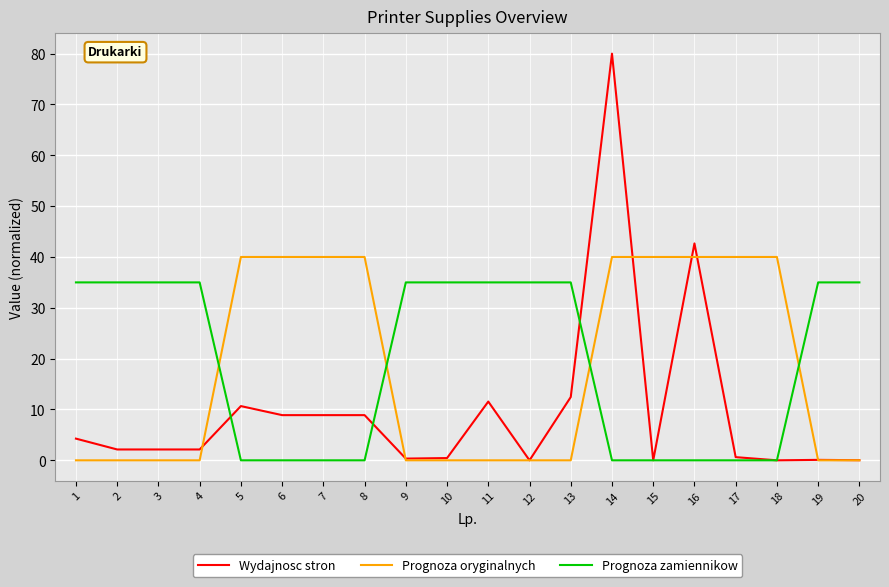

What is the sum of all Prognoza zamiennikow values?

385.0